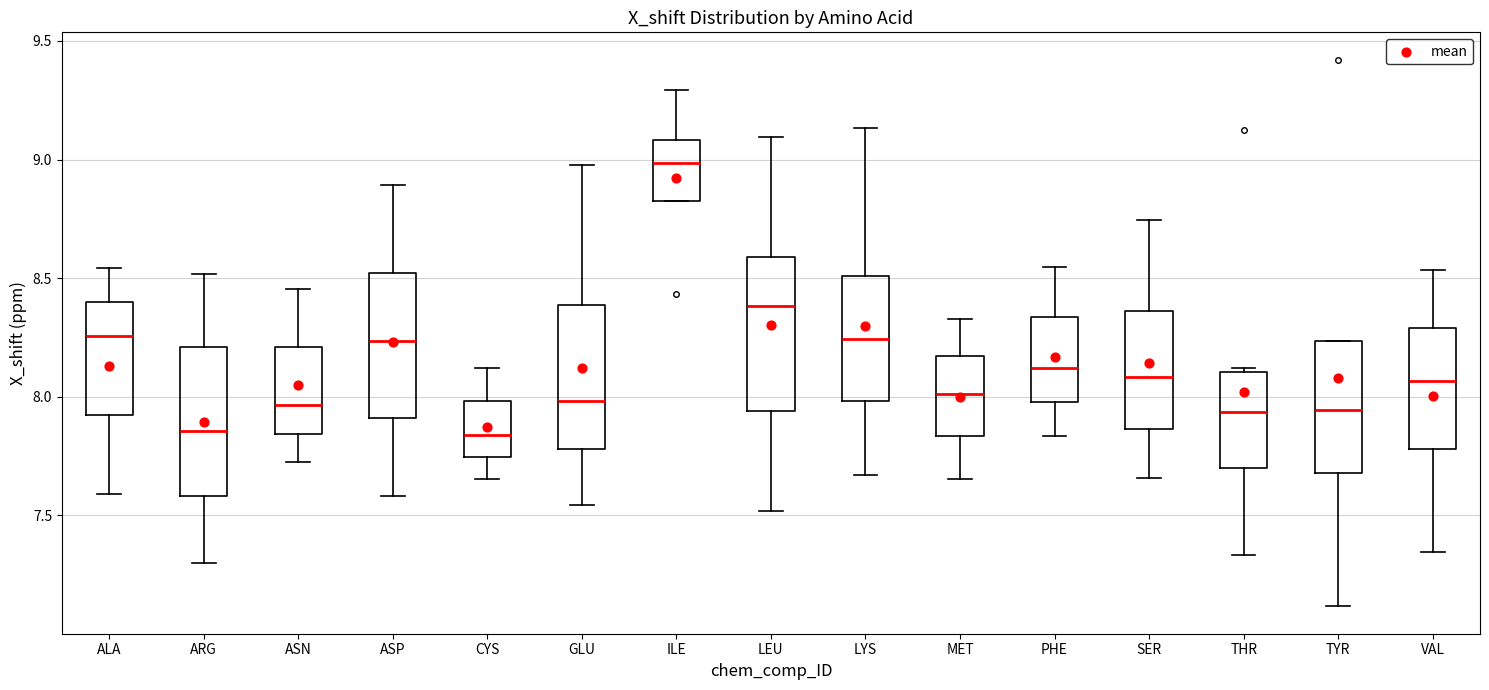

Where does the median line of the box for TYR sit on the y-axis? The values are not printed on the chart, so give them approximately, as read against the axis.

7.95